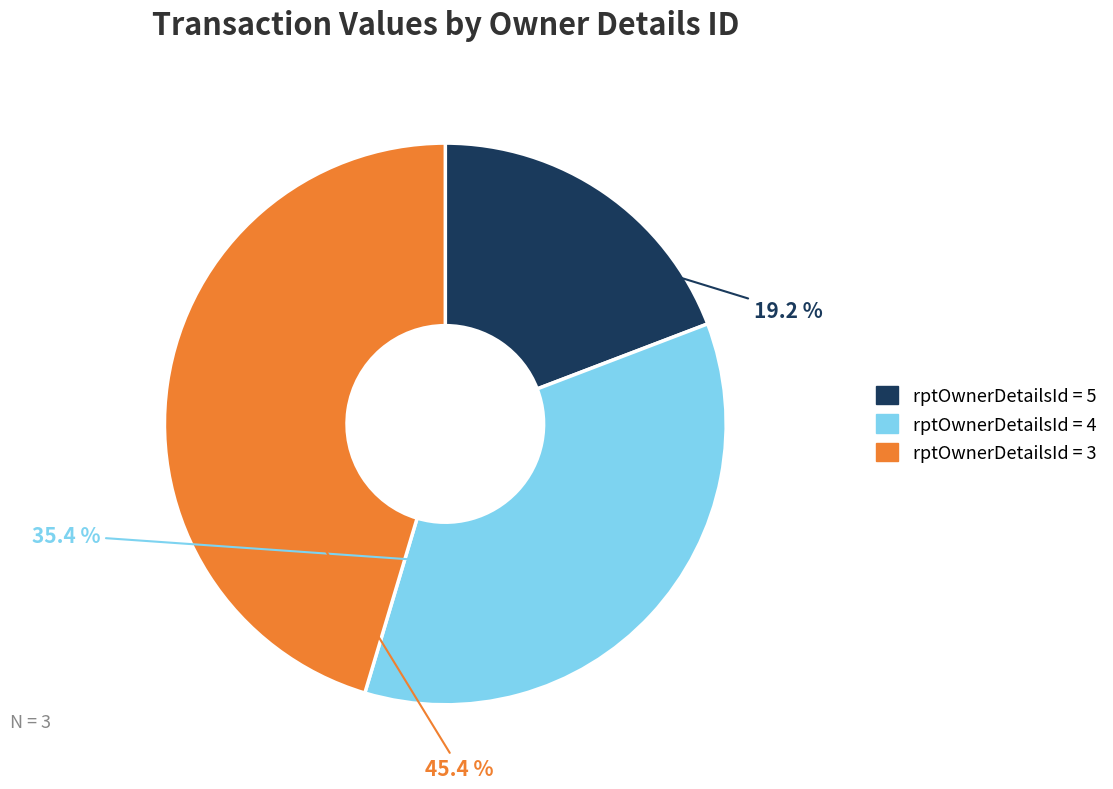

Which slice is the smallest?

rptOwnerDetailsId = 5